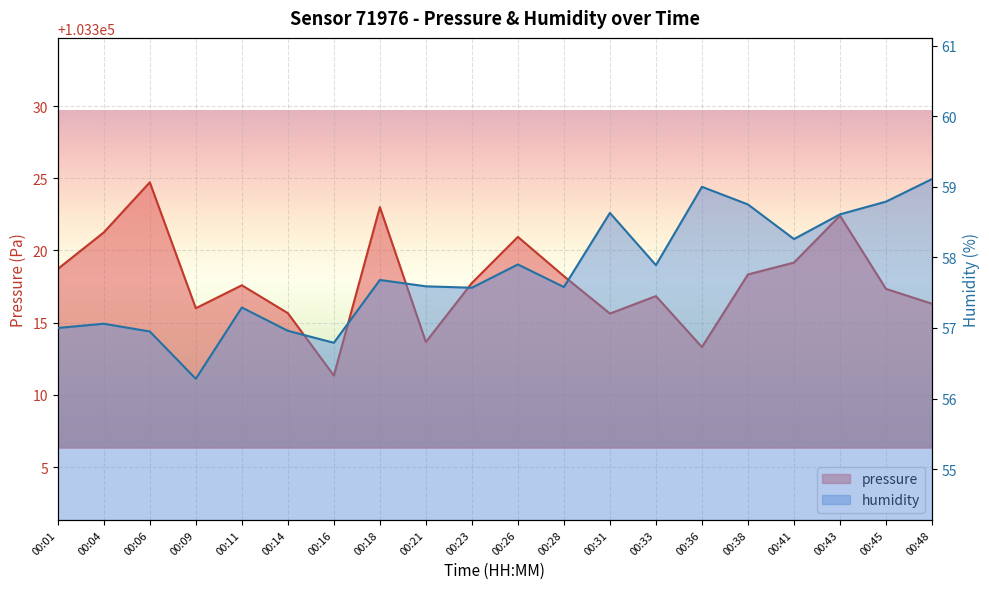

How many interior local peaks does the humidity series have?

6